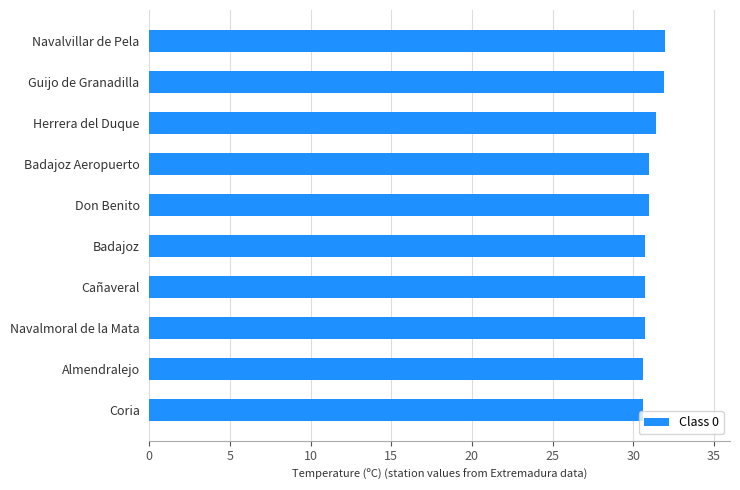

Is it true that the value at Coria is 30.6?

True